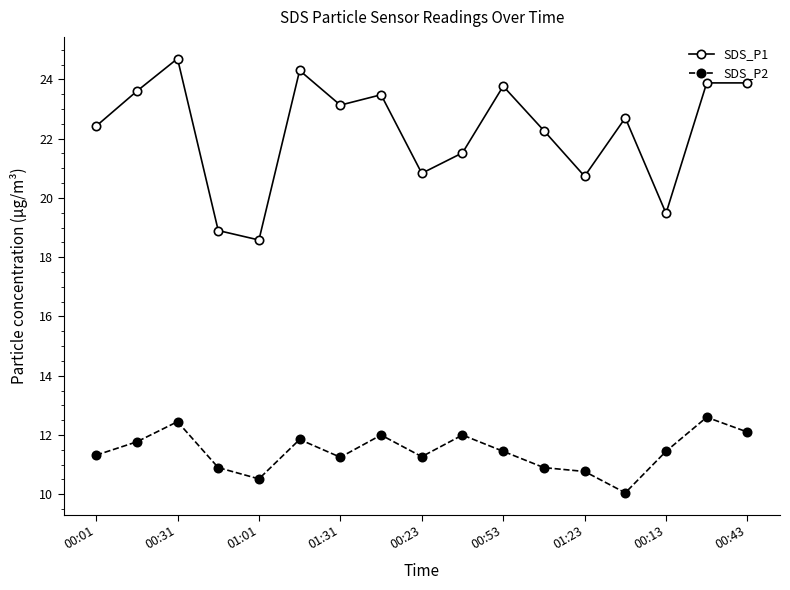

Which series has the largest total across all categories?

SDS_P1